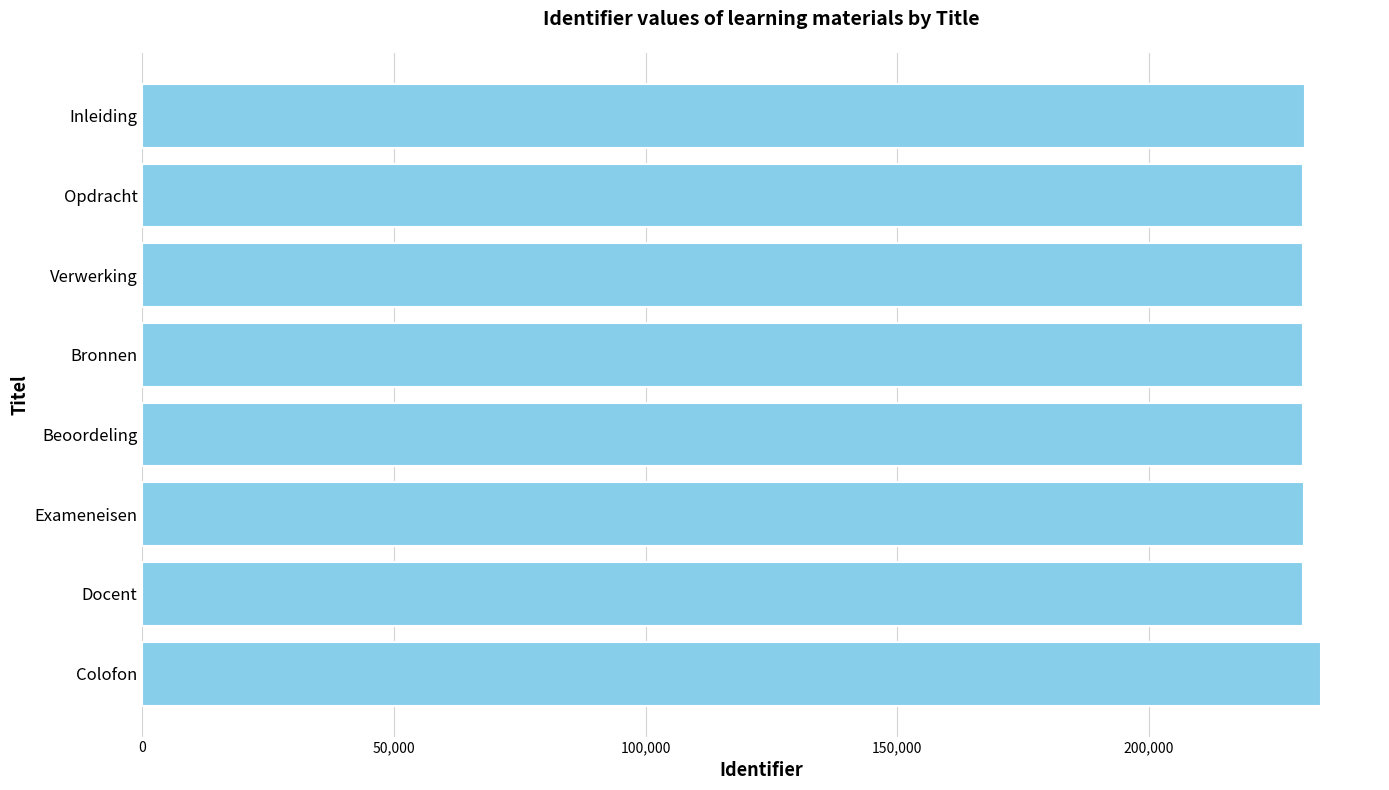

Which category has the highest value across all series?

Colofon